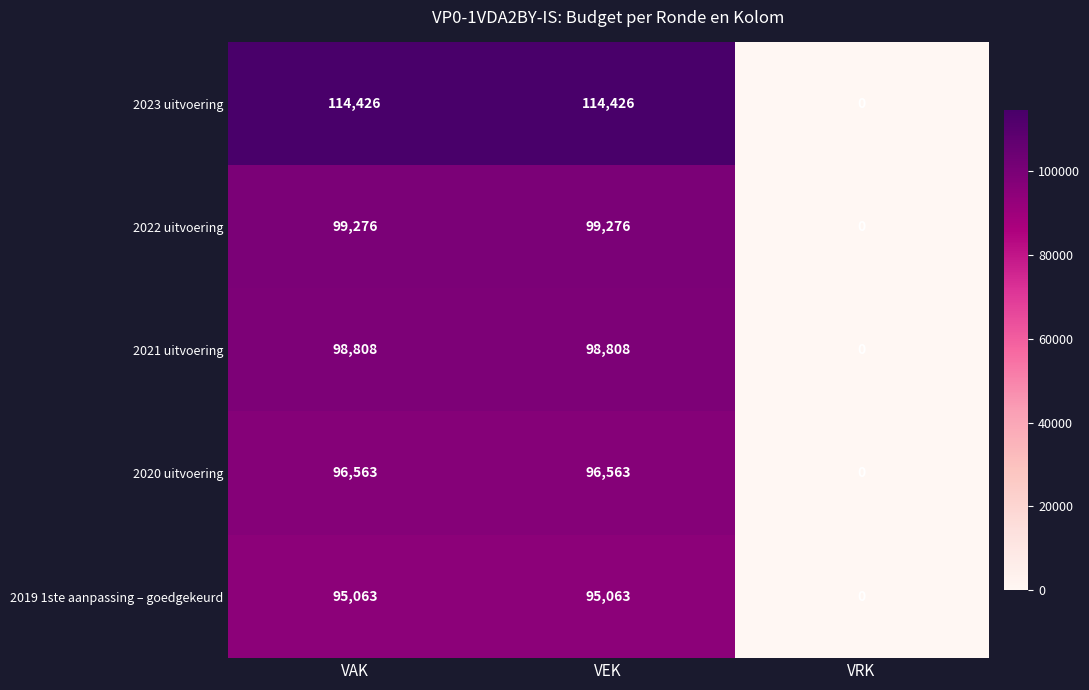

Reading left to right, extract all data points from this chart.

2023 uitvoering: 114426	114426	0
2022 uitvoering: 99276	99276	0
2021 uitvoering: 98808	98808	0
2020 uitvoering: 96563	96563	0
2019 1ste aanpassing – goedgekeurd: 95063	95063	0